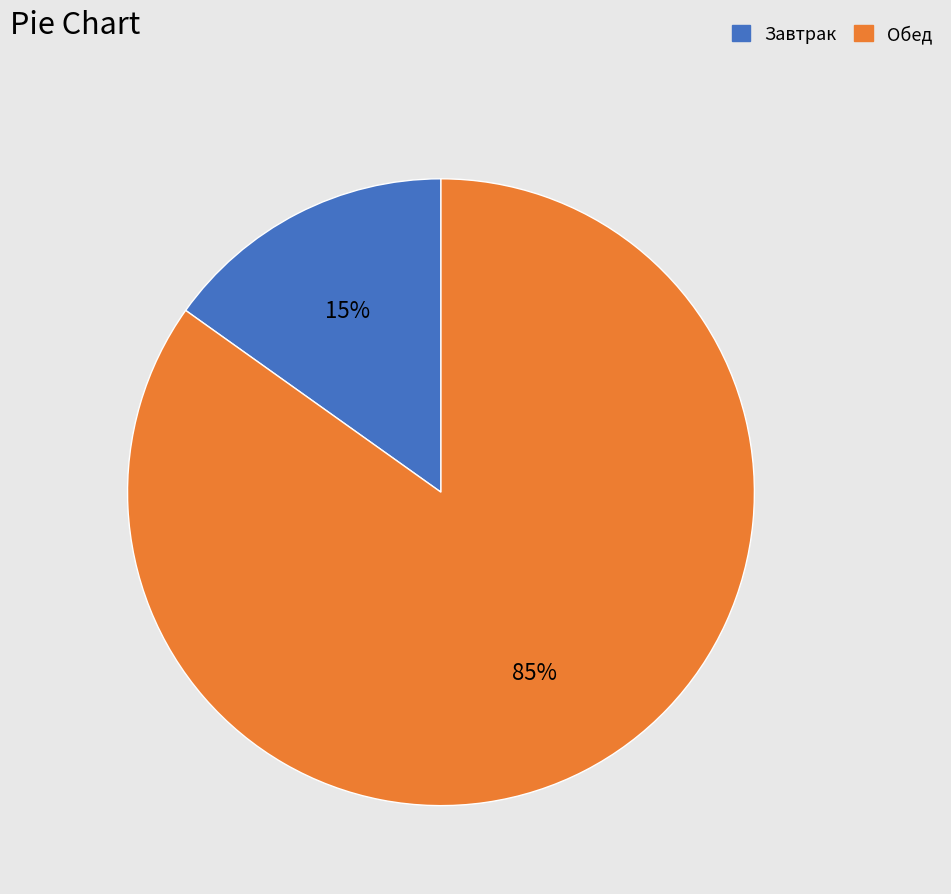

Which has a higher value, Обед or Завтрак?

Обед